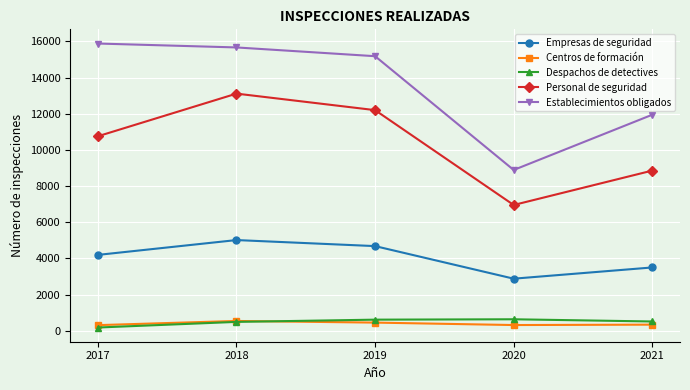

What is the total value across all series at 2018?

34819